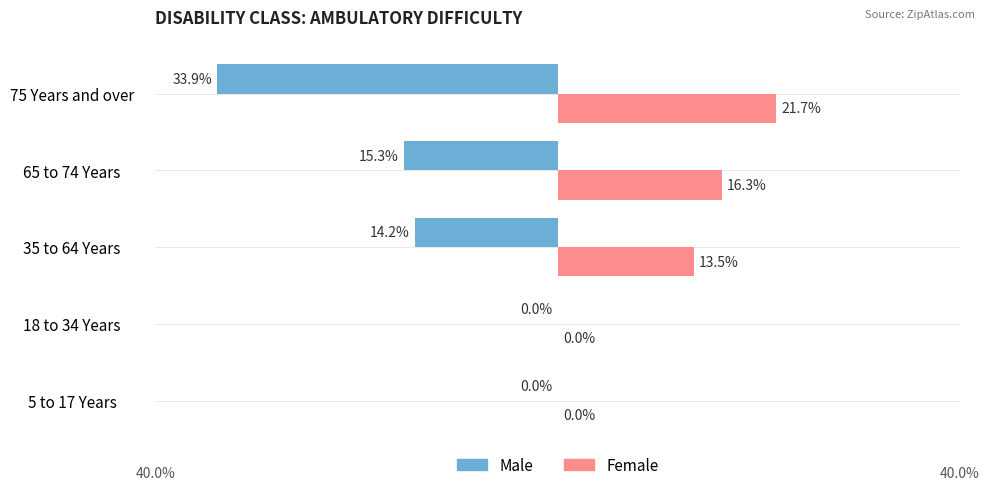

Where is Male nearest to the value -16?

65 to 74 Years